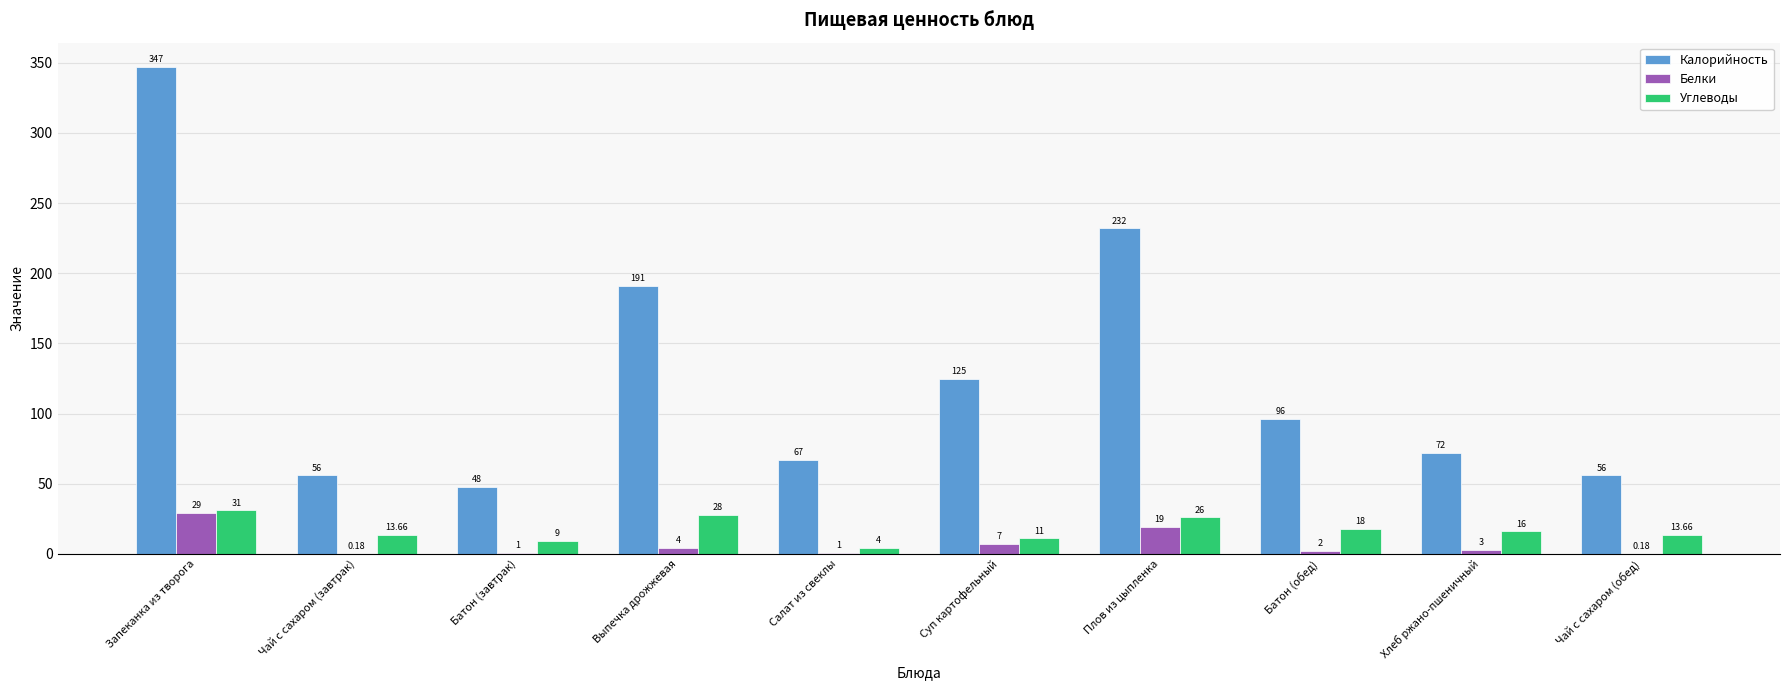

What is the sum of all Калорийность values?

1290.0